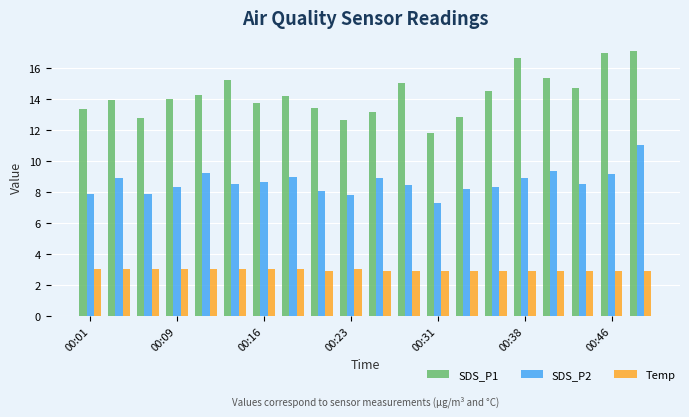

Which series has the widest spread of values?

SDS_P1